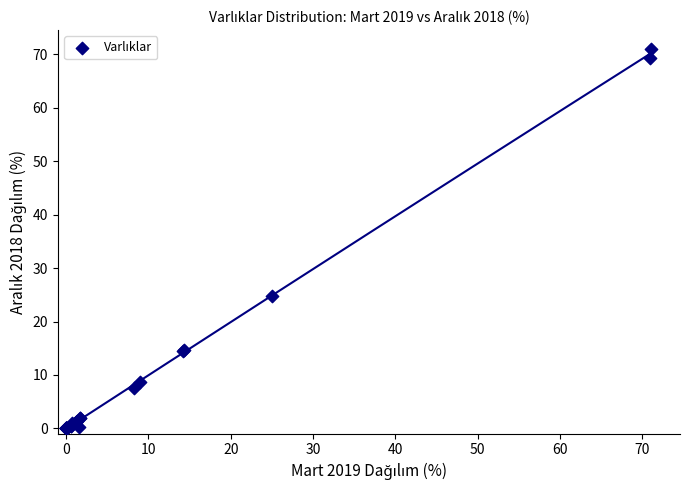

What Y value in the scatter plot is closest to 35?

24.8